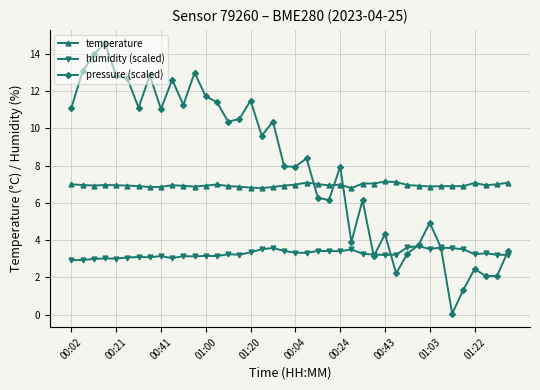

True or false: humidity (scaled) has more than 2 interior local peaks.

True